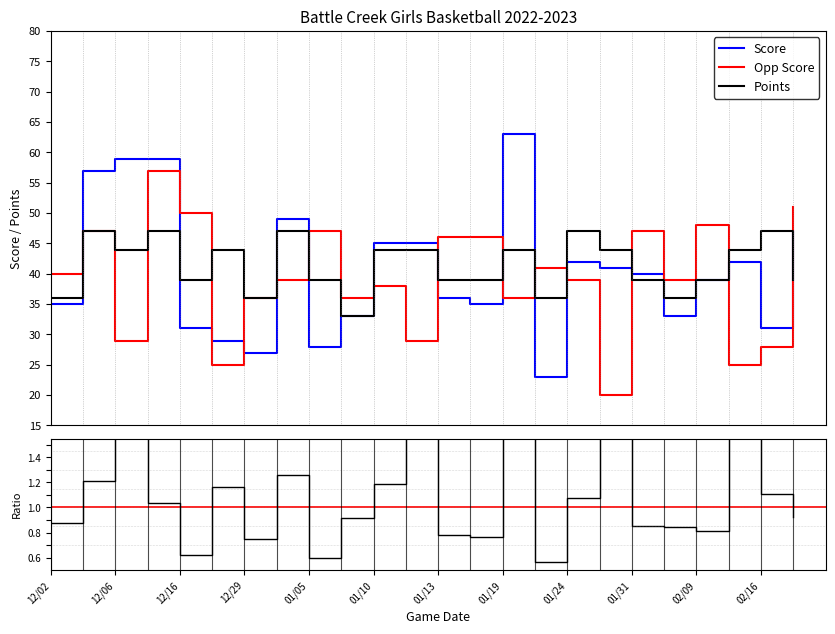

Is it true that Opp Score equals 64 at 01/24?

False